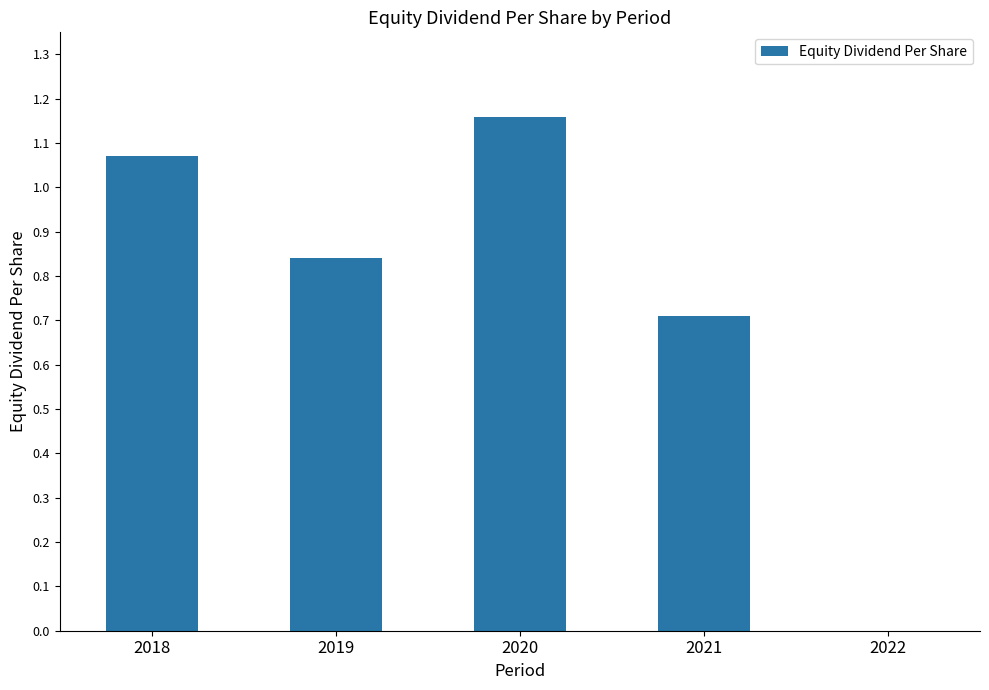

What is the sum of the values at 2020 and 2018?

2.2